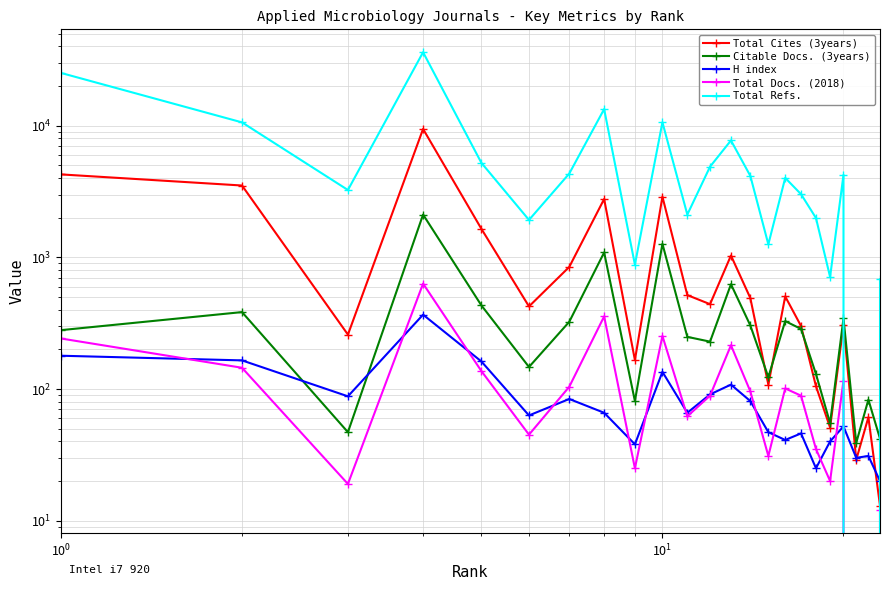

Reading left to right, extract all data points from this chart.

Total Cites (3years): 4269	3515	259	9450	1649	424	846	2775	166	2890	517	441	1033	491	108	505	301	105	51	306	29	61	13
Citable Docs. (3years): 280	384	47	2114	432	147	324	1090	81	1267	249	229	625	304	123	328	286	130	55	344	39	83	42
H index: 179	165	88	367	162	63	84	66	38	135	66	91	108	81	47	41	46	25	40	52	30	31	20
Total Docs. (2018): 242	145	19	632	137	45	104	356	25	253	62	89	215	96	31	101	89	35	20	116	0	0	12
Total Refs.: 25188	10606	3250	36178	5228	1925	4330	13378	881	10621	2114	4889	7732	4161	1256	4016	3020	1991	710	4230	0	0	681